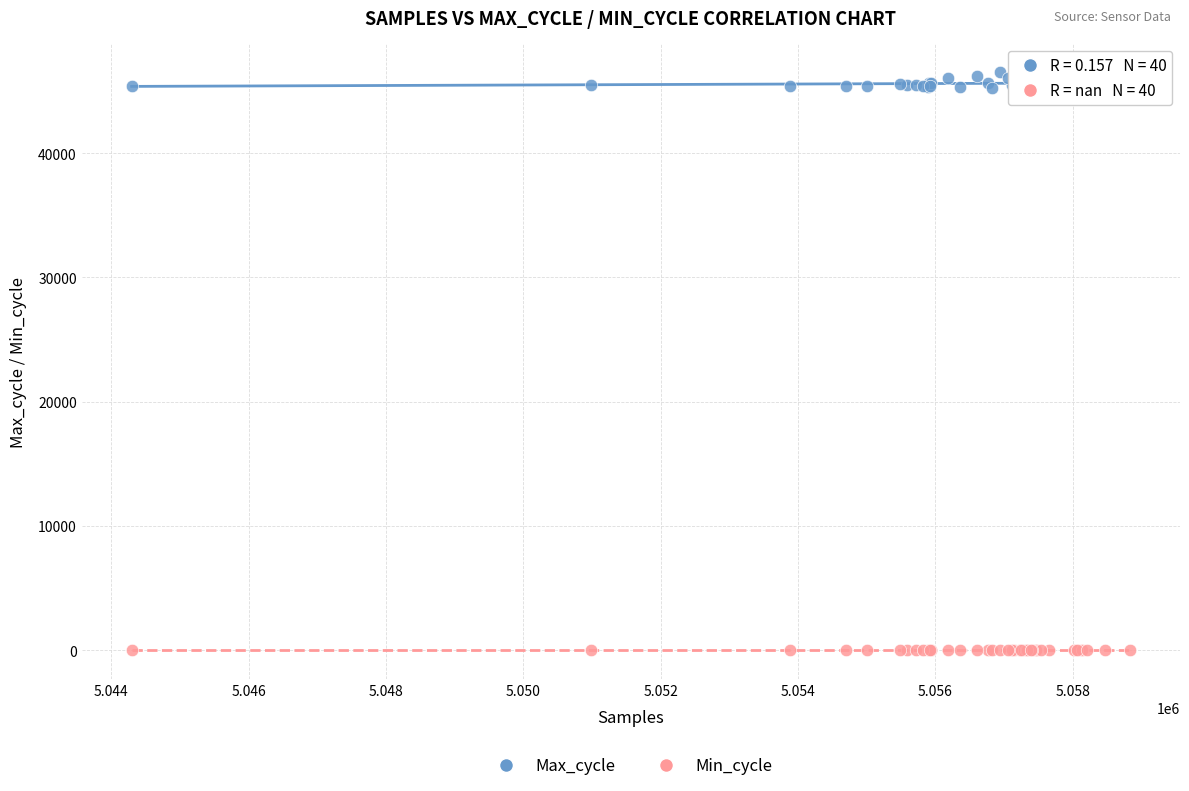

Which series has the largest Y range (max minus min)?

Max_cycle